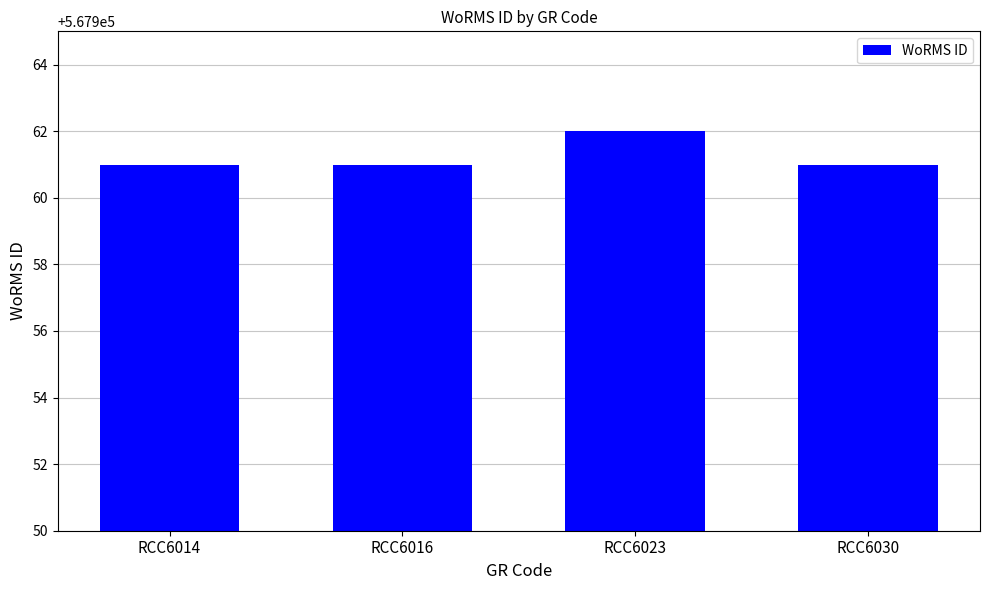

Approximately how many times larger is the value at RCC6030 compared to RCC6014?

1.0